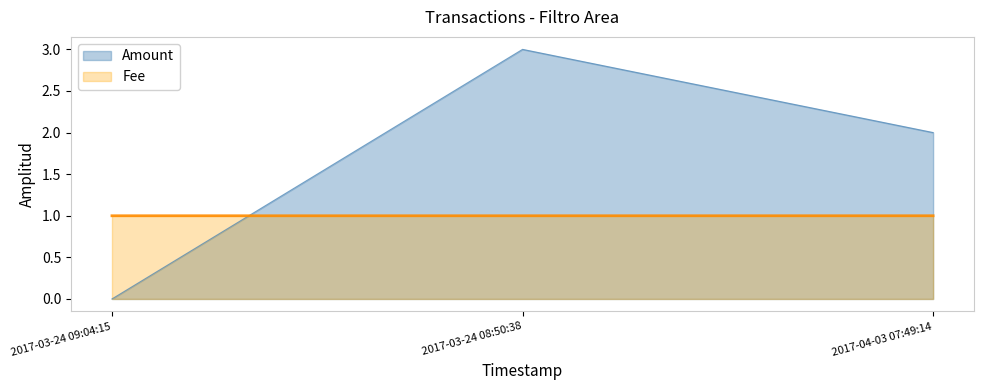

At which label does Amount reach its minimum?

2017-03-24 09:04:15